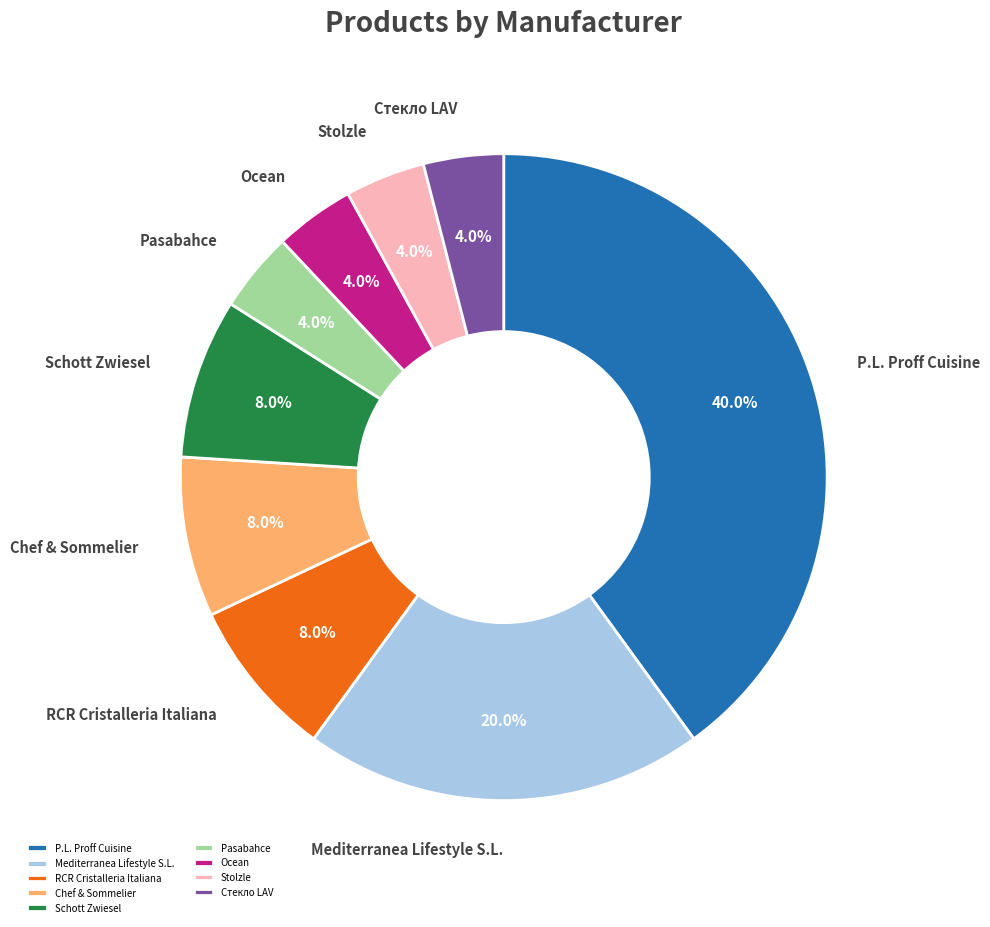

What percentage is the Stolzle slice, to the nearest percent?

4%